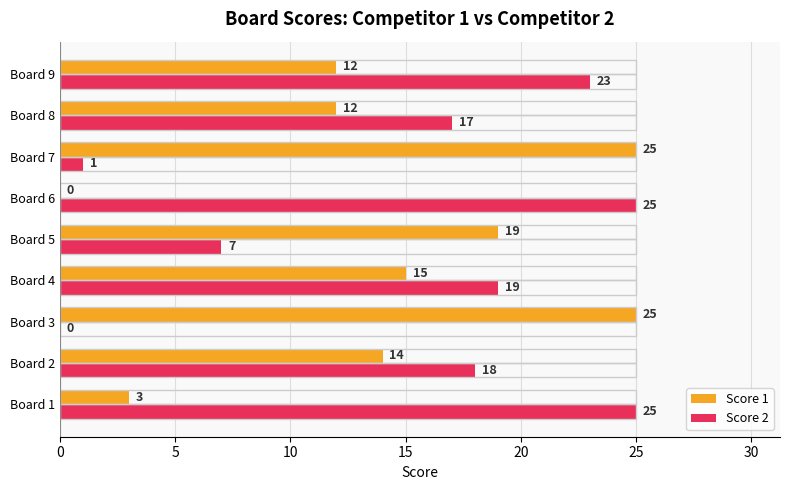

Are the bars horizontal?

Yes